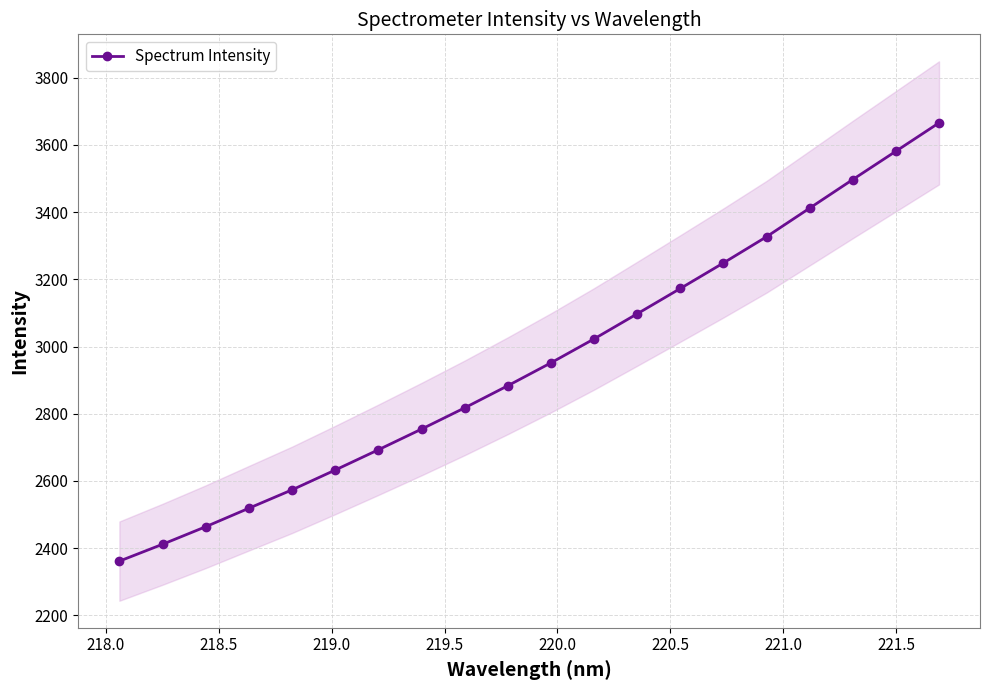

What is the maximum value for Spectrum Intensity?

3665.9